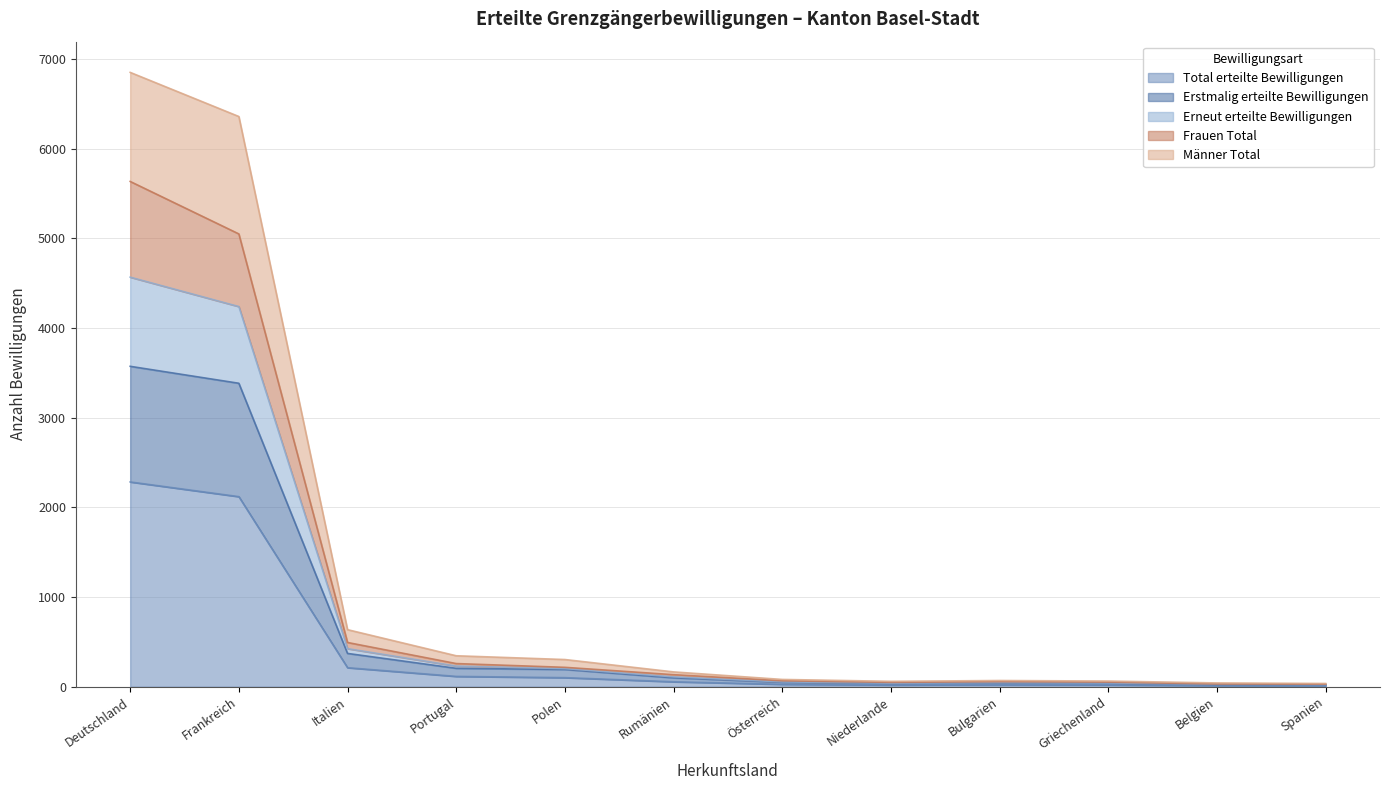

Which category has the lowest value in the Frauen Total series?

Spanien